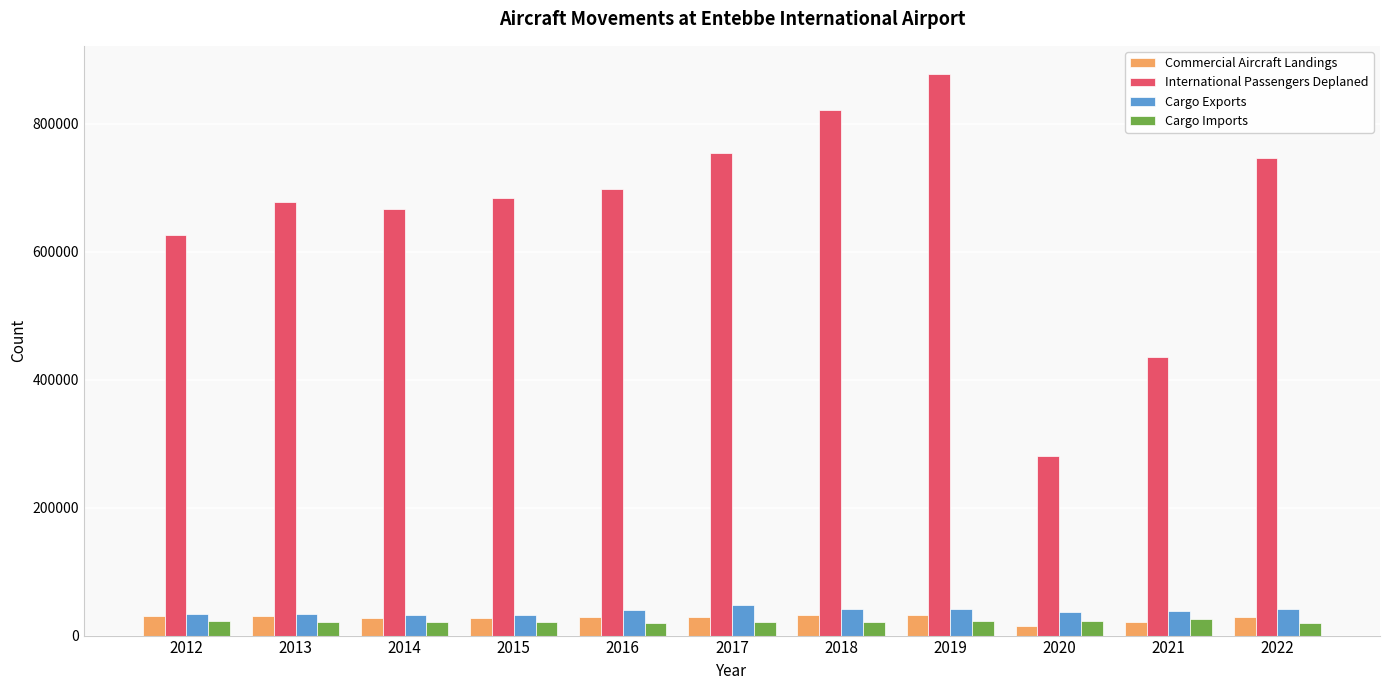

True or false: International Passengers Deplaned has a value of 324490 at 2017.

False